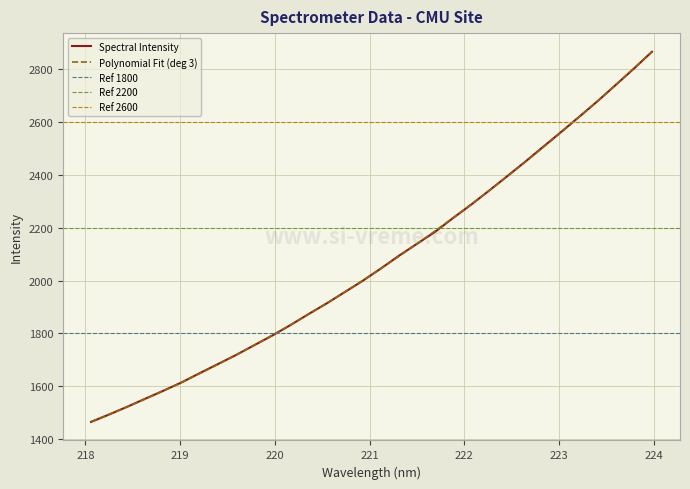

Is it true that the value at 219.3979 is 1684.2?

True